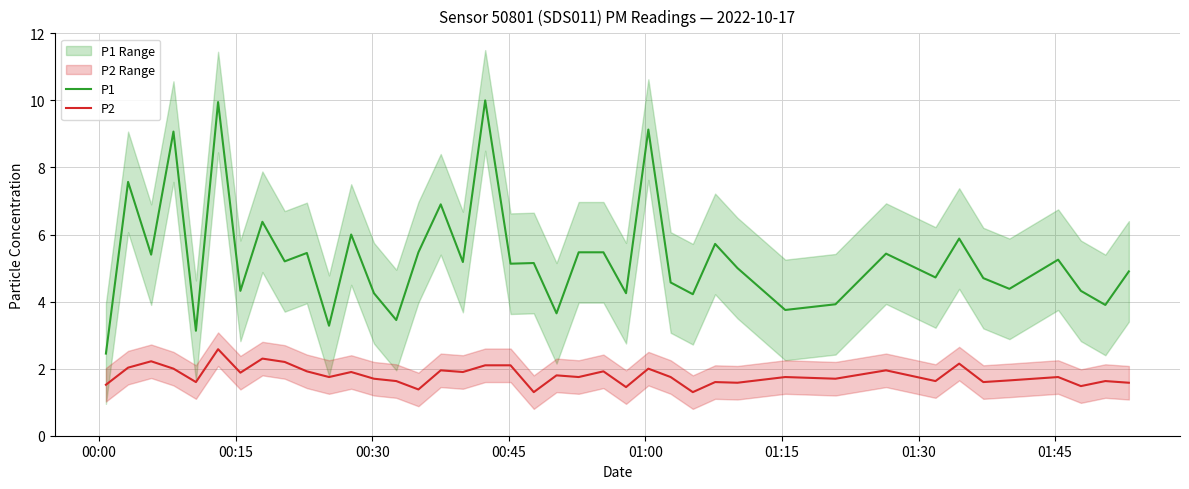

What is the lowest value of the P2 series?

1.3